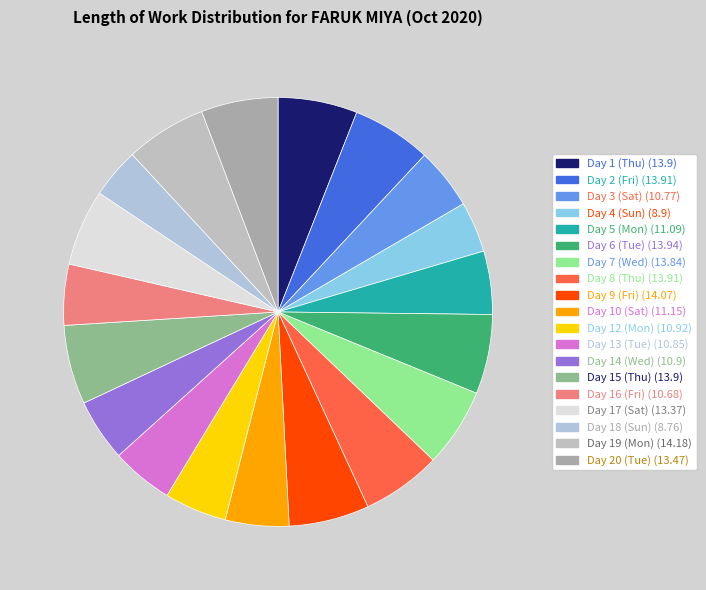

What is the ratio of the value at Day 6 (Tue) to the value at Day 8 (Thu)?

1.0